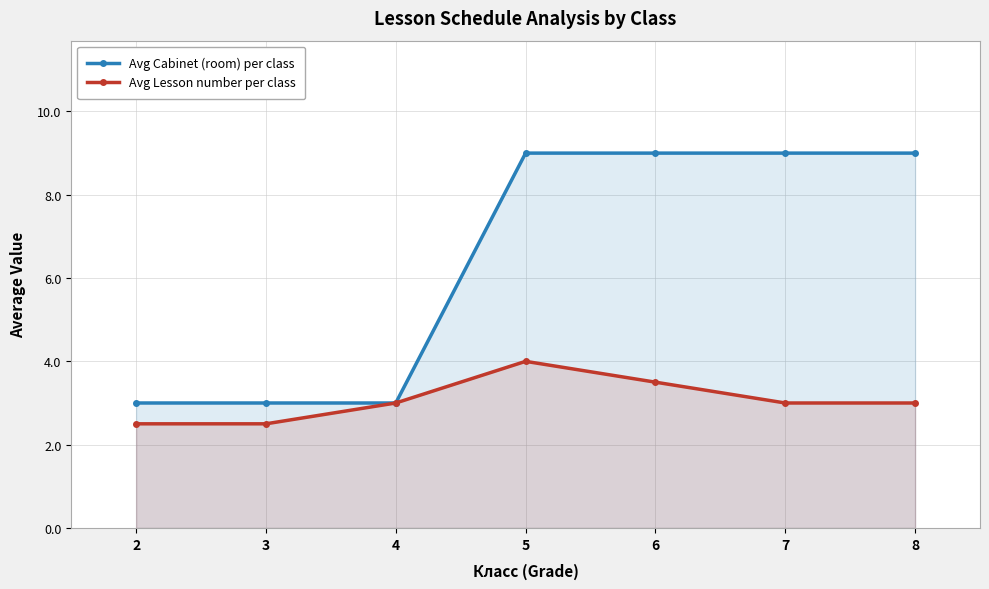

Reading right to left, transcribe all the data shown in this chart.

Avg Cabinet (room) per class: 9.0	9.0	9.0	9.0	3.0	3.0	3.0
Avg Lesson number per class: 3.0	3.0	3.5	4.0	3.0	2.5	2.5